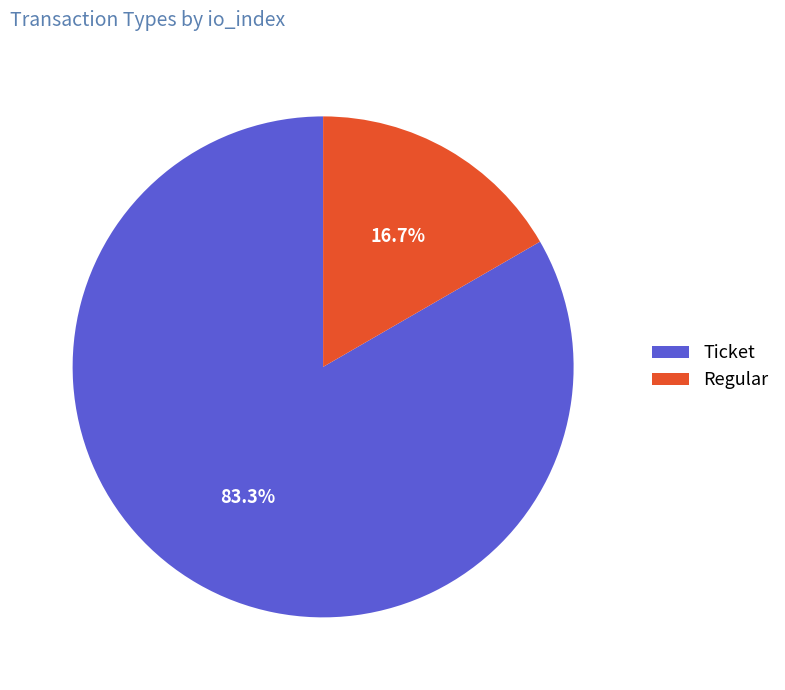

How many slices are in this pie chart?

2